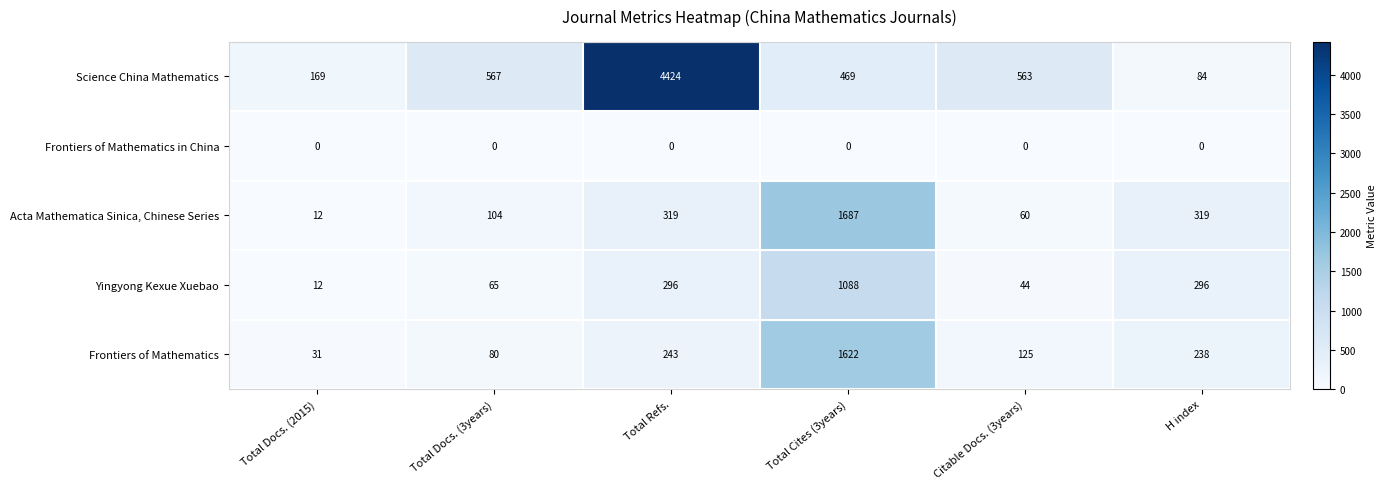

What is the difference between the Yingyong Kexue Xuebao values at Citable Docs. (3years) and Total Docs. (2015)?

32